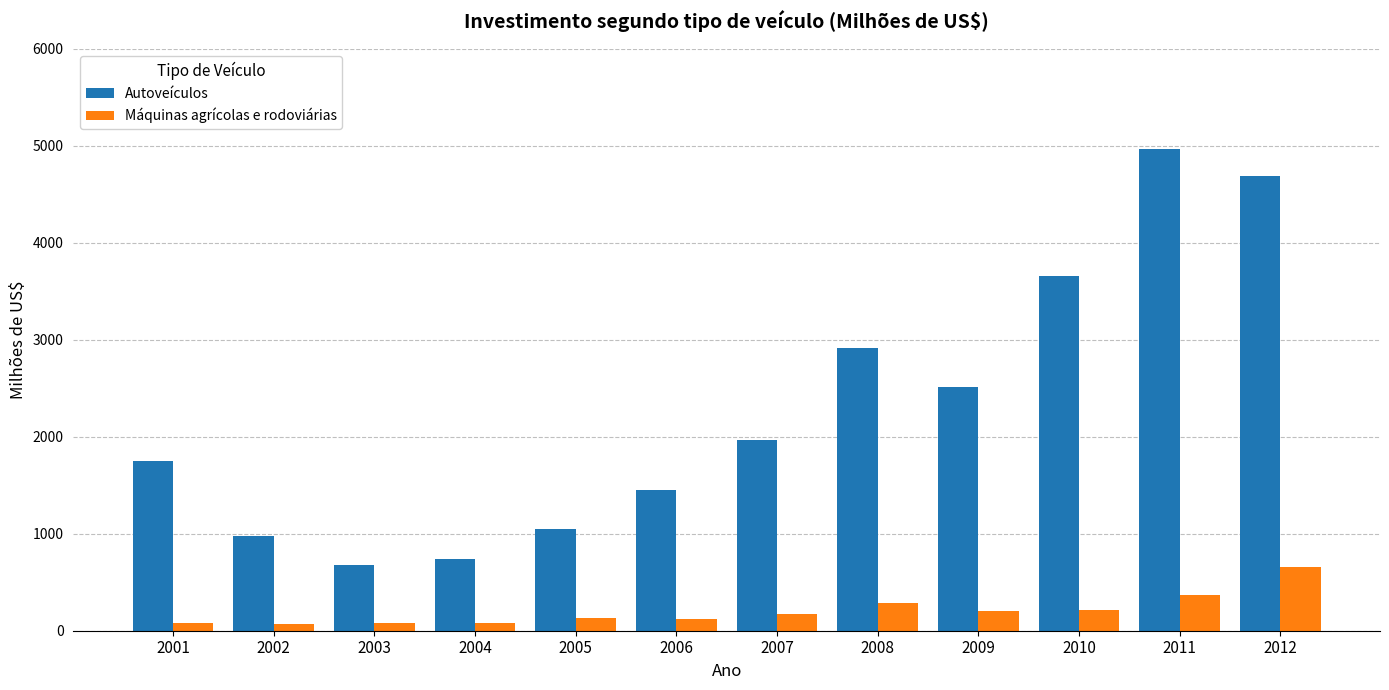

Which category has the highest value across all series?

2011